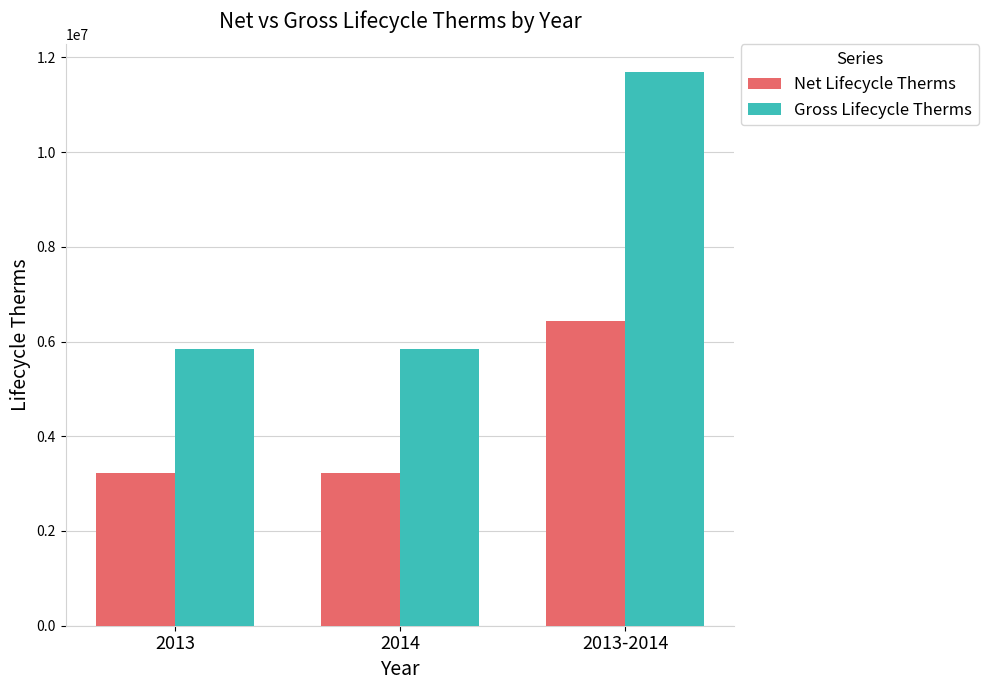

Read the Net Lifecycle Therms value at 2013.

3214639.6